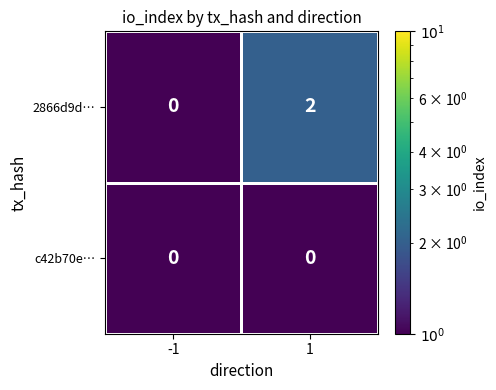

Is the value of 2866d9d… at 1 greater than the value of c42b70e… at 1?

Yes